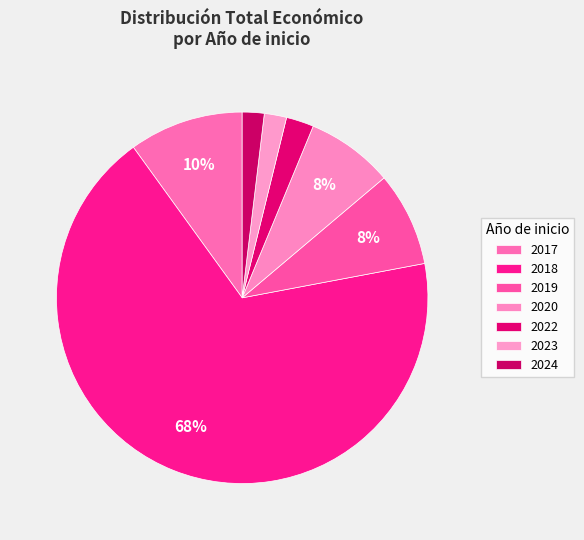

Is 2018 the majority of the pie?

Yes